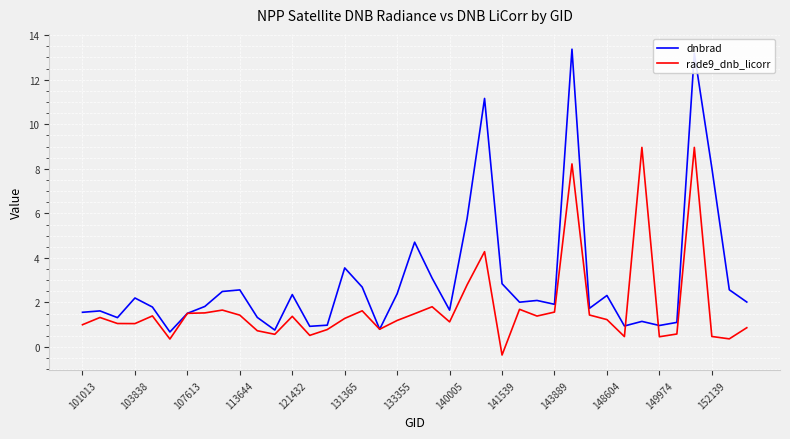

Rank the series by their maximum value, from highest to lowest.

dnbrad, rade9_dnb_licorr